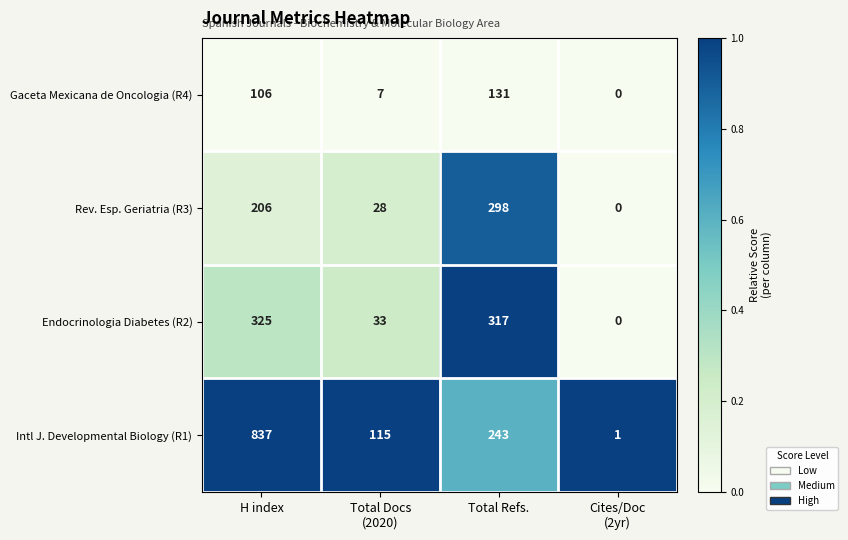

List the series in order of their peak value, lowest first.

Gaceta Mexicana de Oncologia (R4), Rev. Esp. Geriatria (R3), Endocrinologia Diabetes (R2), Intl J. Developmental Biology (R1)